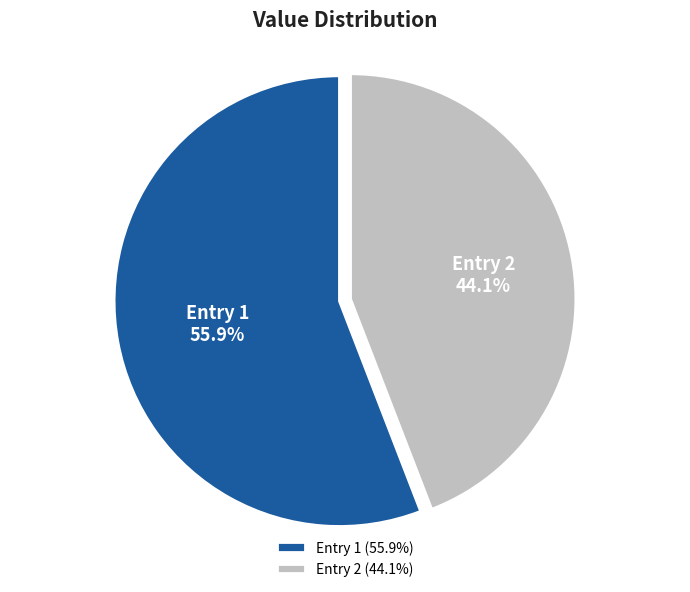

What is the total percentage of Entry 1 and Entry 2?

100.0%